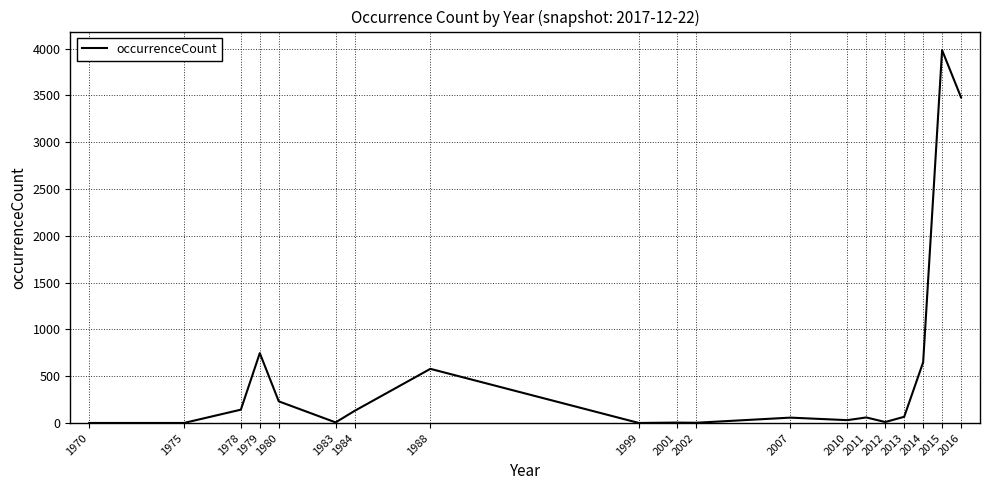

Between 1975 and 2016, which is larger?

2016